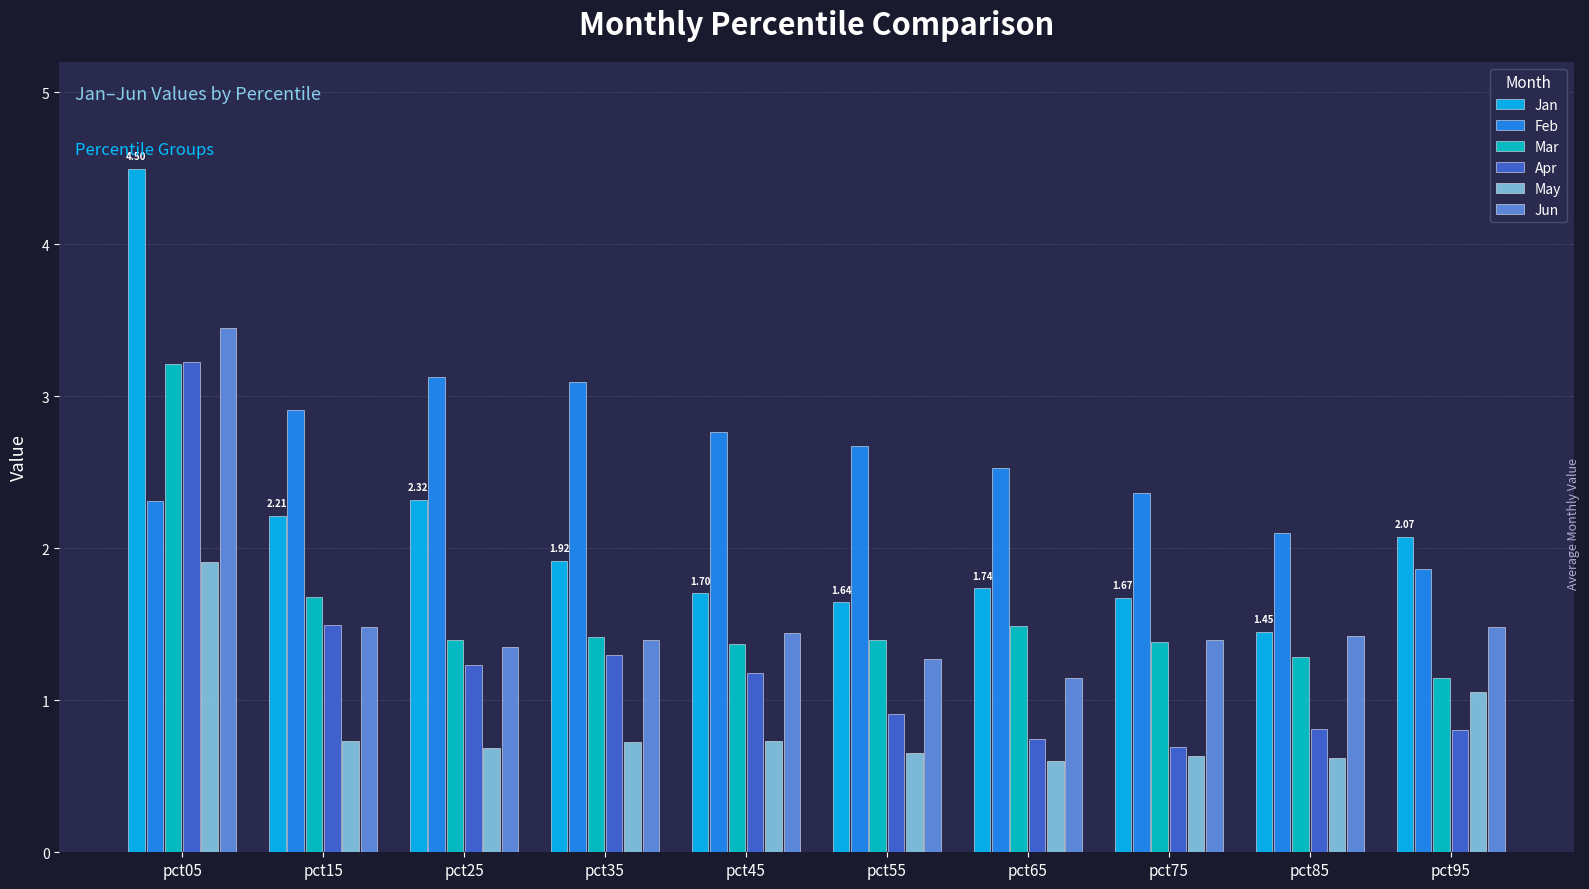

Is it true that Jan equals 1.7 at pct75?

True